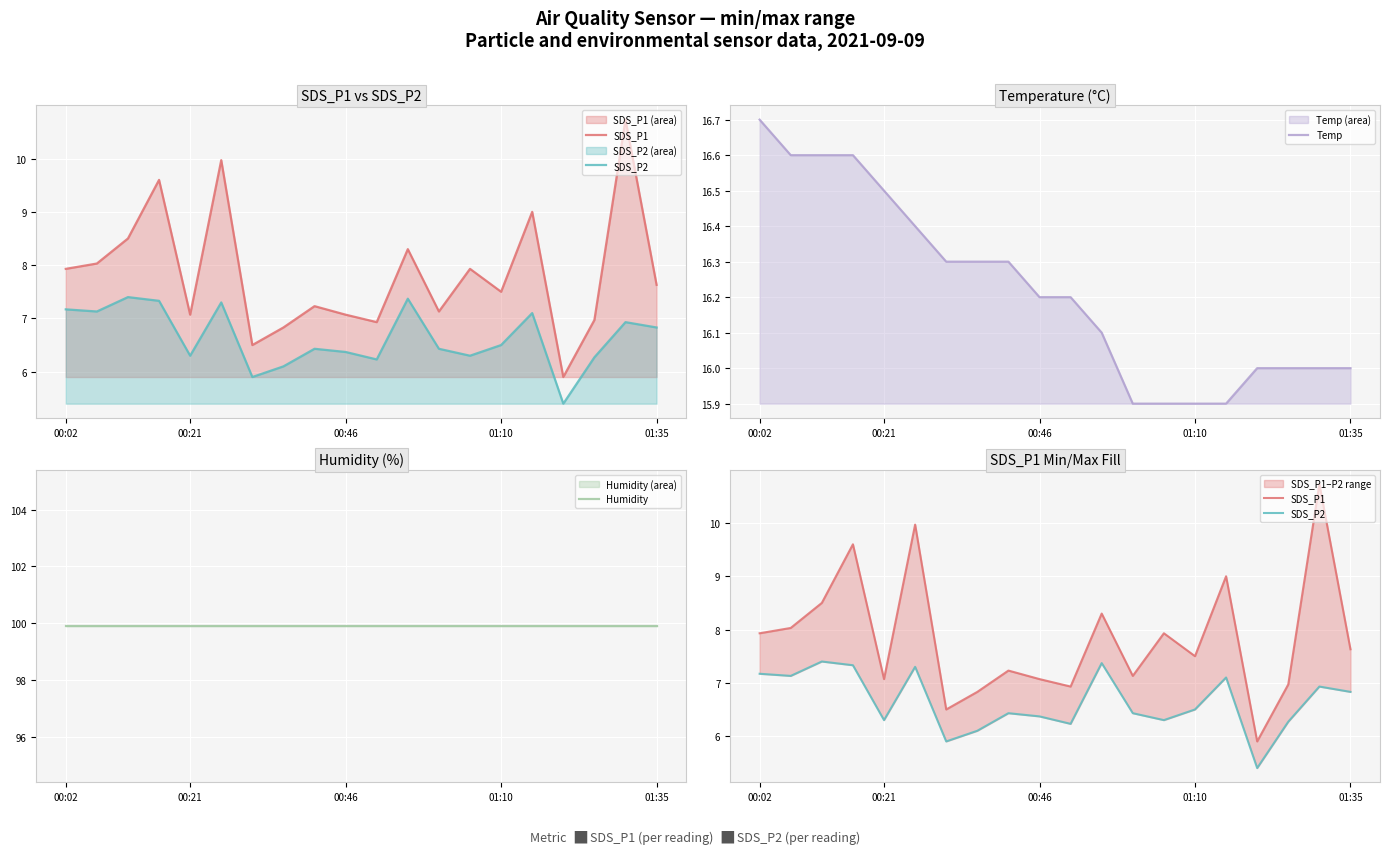

How many categories are shown in the chart?

20